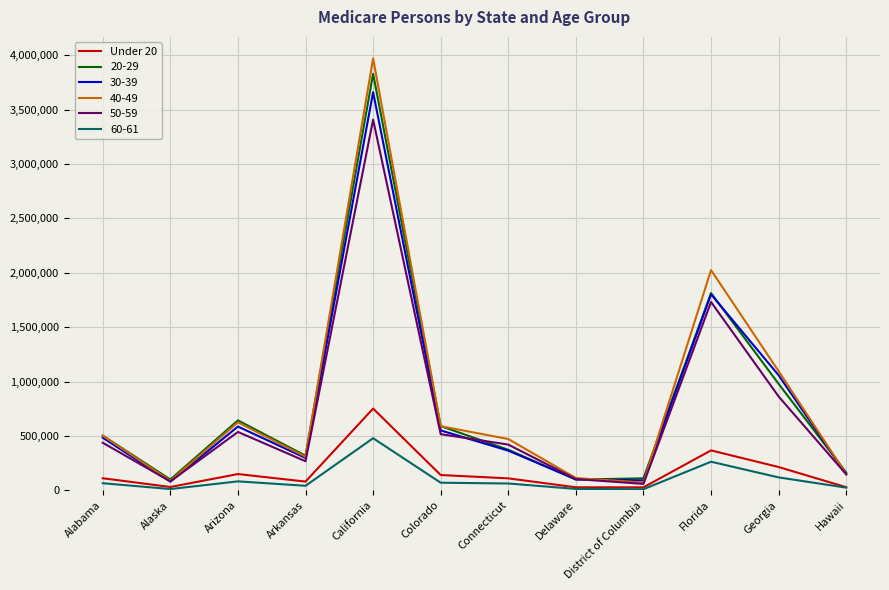

What position from the right is Arkansas?

9